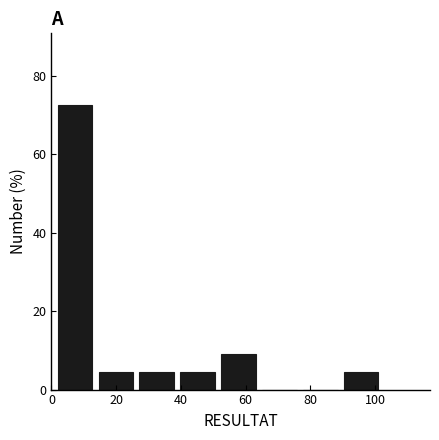

Reading left to right, list every bar in this chart as the range it spans on the x-axis followed by its height. Neither the bar edges nor the heights are printed on the chart, so give them approximately, as read against the axes.

2 to 14: 72
14 to 26: 4
26 to 38: 4
38 to 52: 4
52 to 64: 10
64 to 76: 0
76 to 90: 0
90 to 102: 4